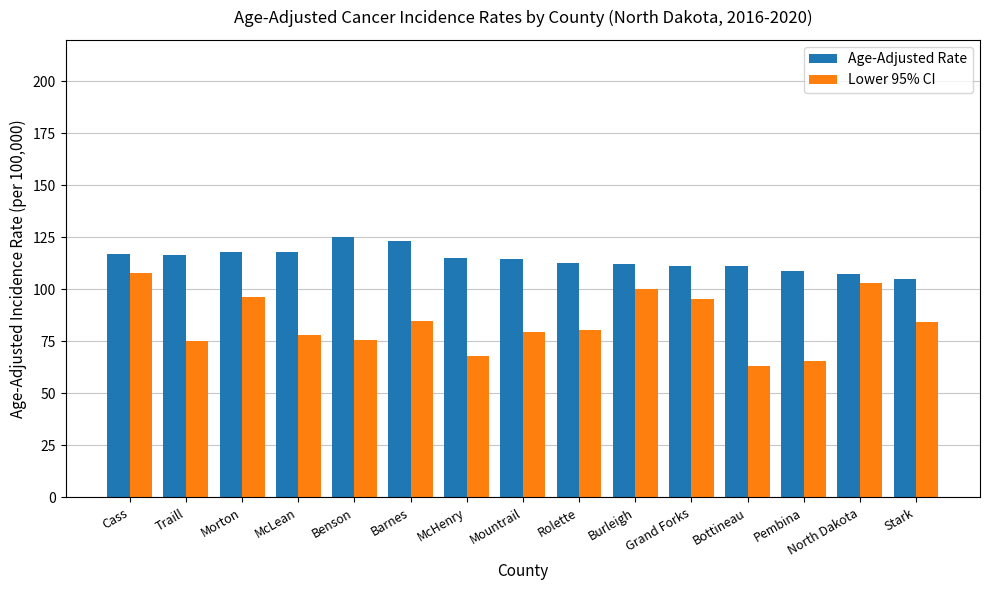

At which label does Lower 95% CI first exceed 80?

Cass